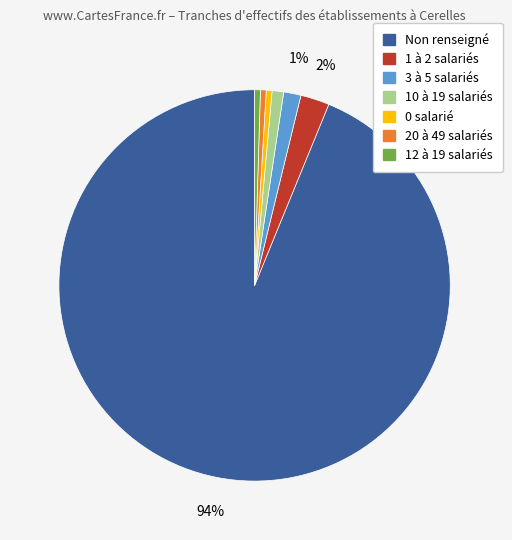

To the nearest percent, what is the average slice percentage?

14%